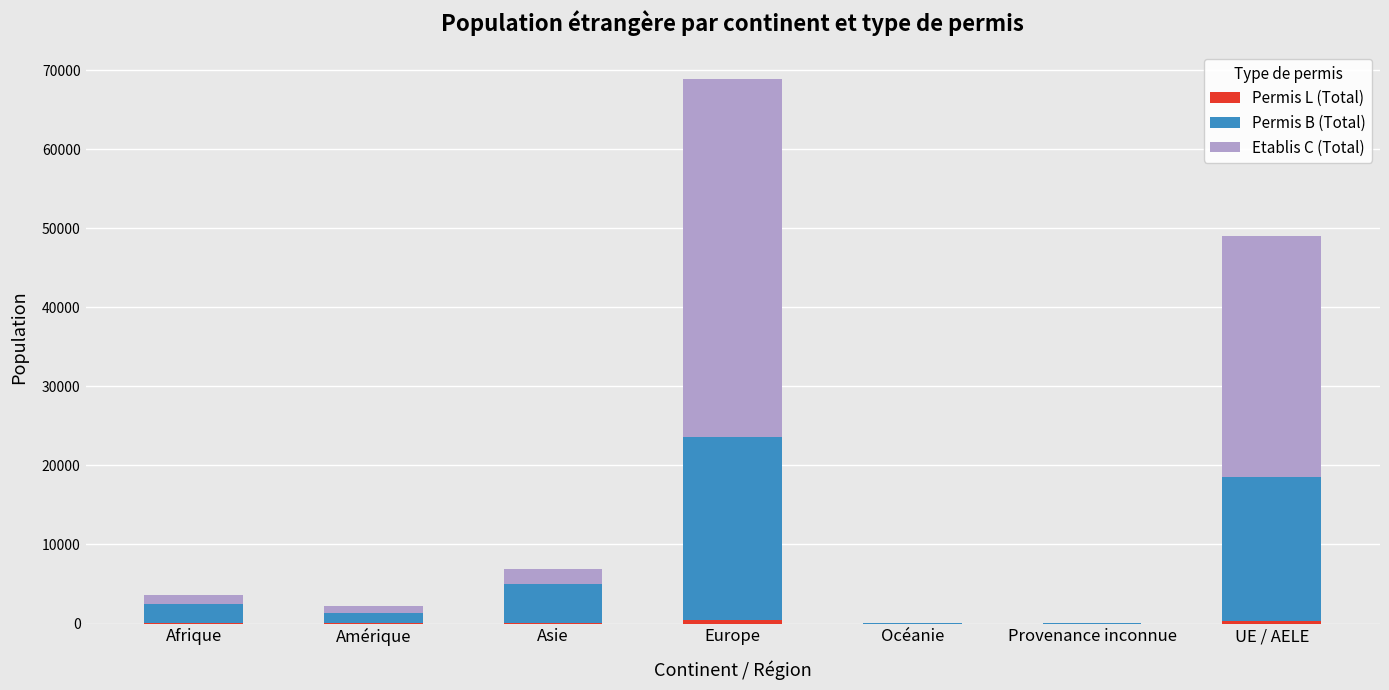

At which category is the sum across all series the highest?

Europe